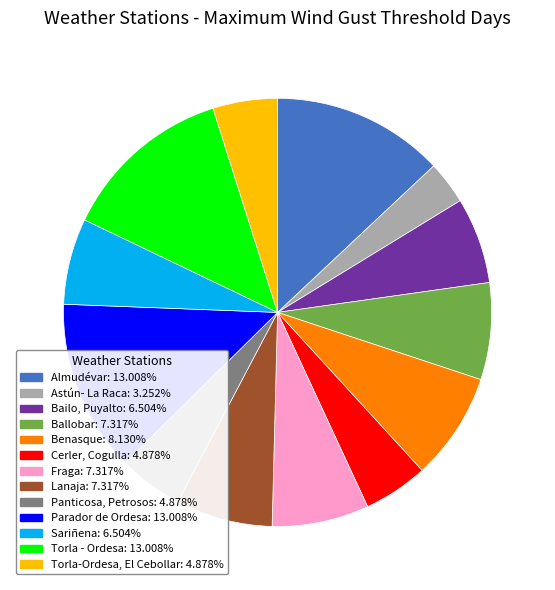

Which has a higher value, Fraga or Benasque?

Benasque